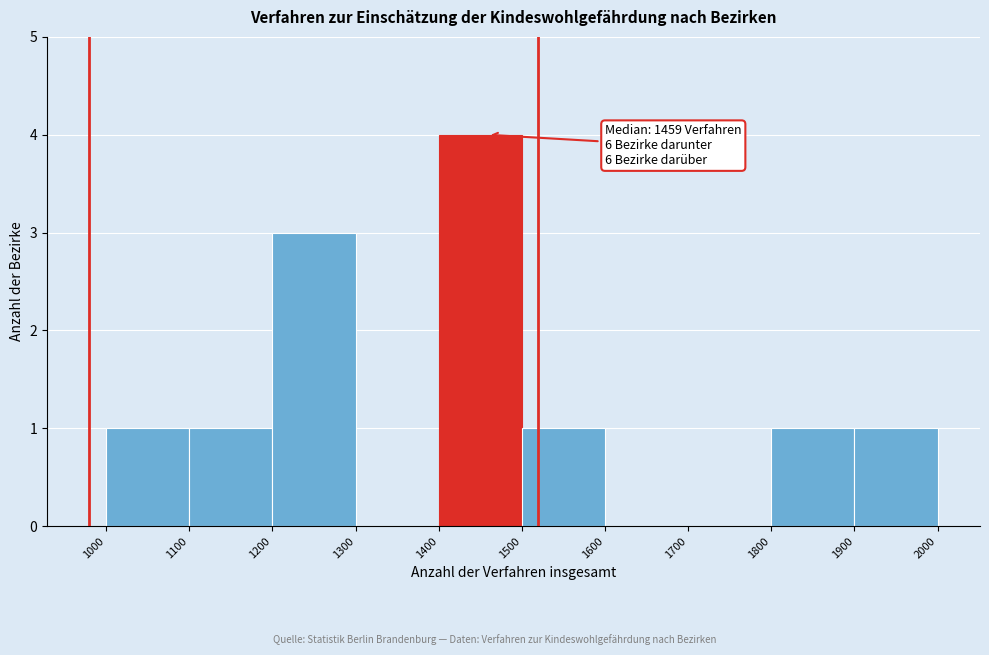

Over which range of the x-axis is the bar tallest?

1400 to 1500